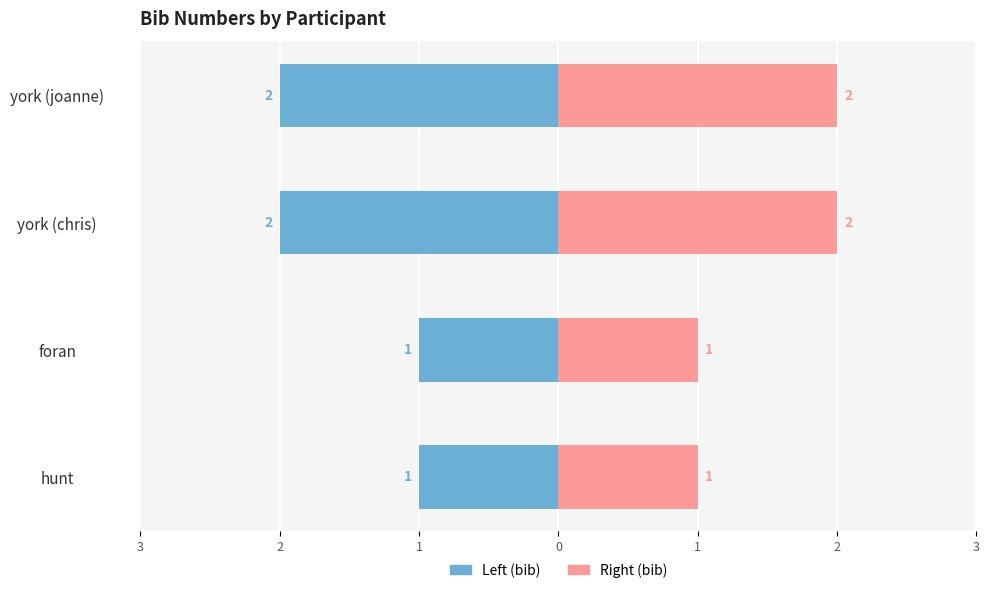

What is the difference between the maximum and second lowest values in the Left (bib) series?

1